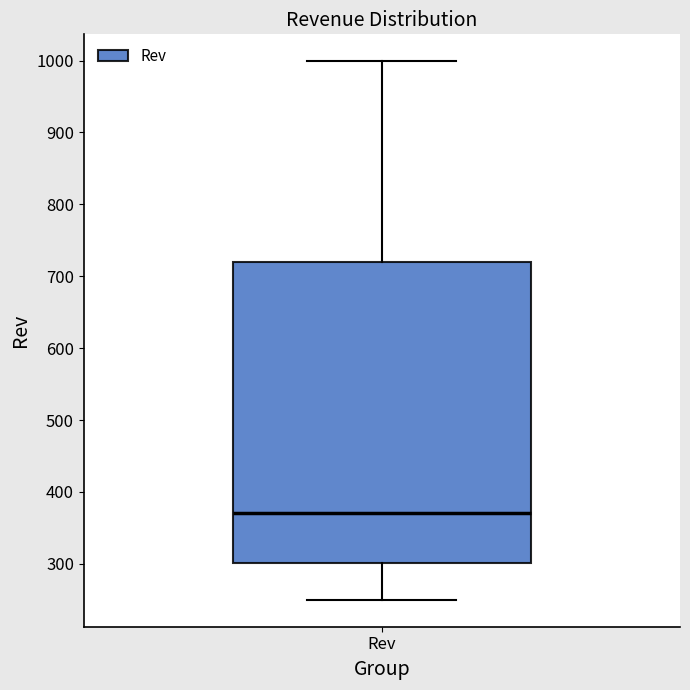

Transcribe this box plot: give where the median line is, the range the box spans, and where the two whiskers end, as read against the y-axis. The values are not printed on the chart, so give them approximately, as read against the axis.

median 370, box 300 to 720, whiskers 250 to 1000